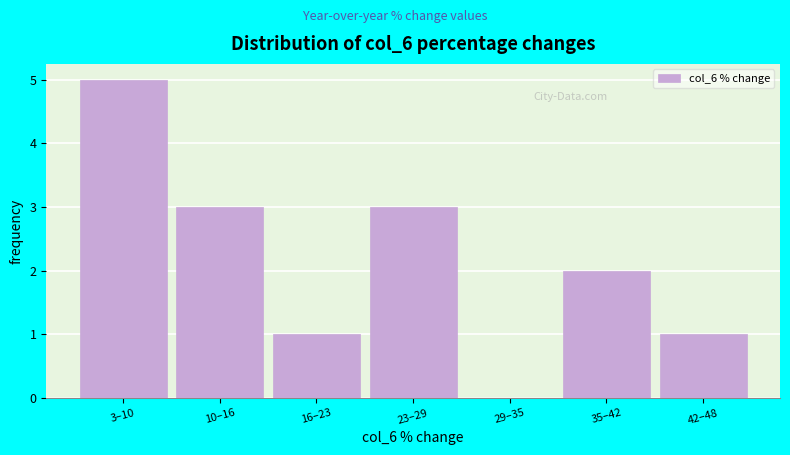

Reading right to left, what are all the values shown in this chart?

42–48=1	35–42=2	29–35=0	23–29=3	16–23=1	10–16=3	3–10=5